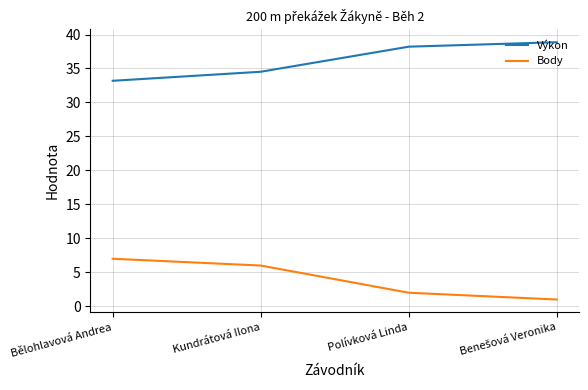

What are all the series names shown in the legend?

Výkon, Body